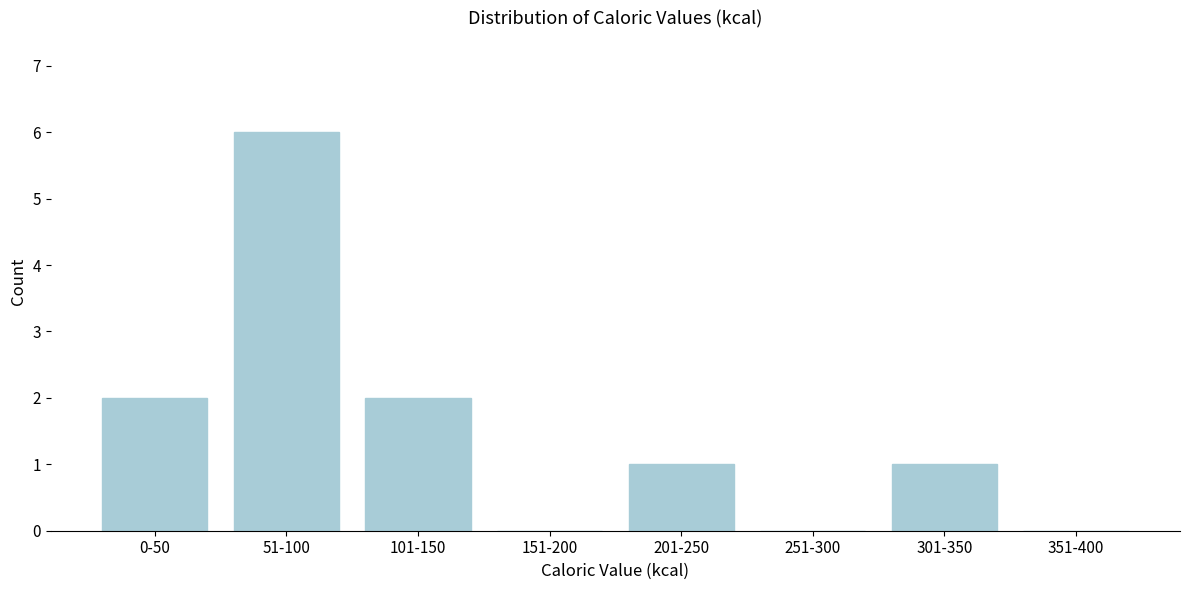

Reading left to right, extract all data points from this chart.

0-50=2	51-100=6	101-150=2	151-200=0	201-250=1	251-300=0	301-350=1	351-400=0